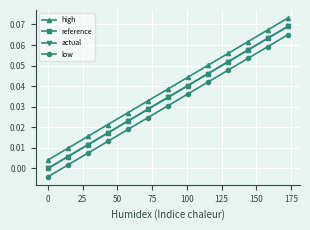

True or false: actual and low intersect in this chart.

False